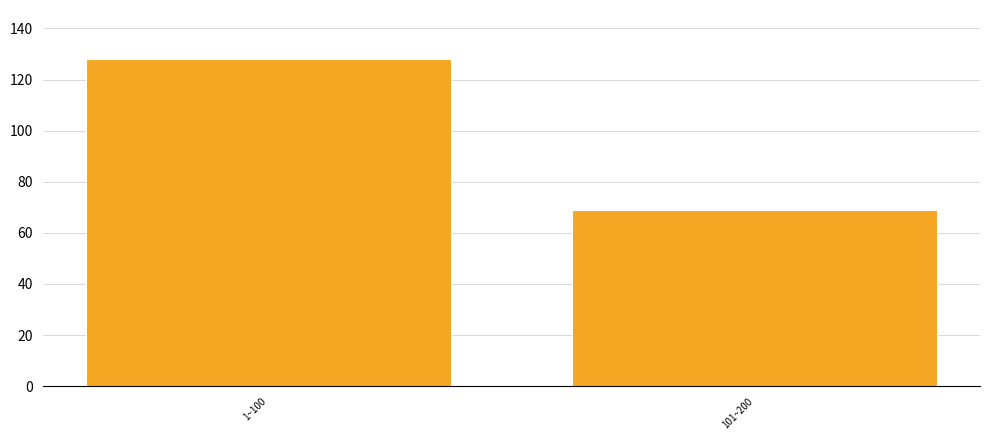

Reading right to left, list all the values displayed in this chart.

101~200=69	1~100=128